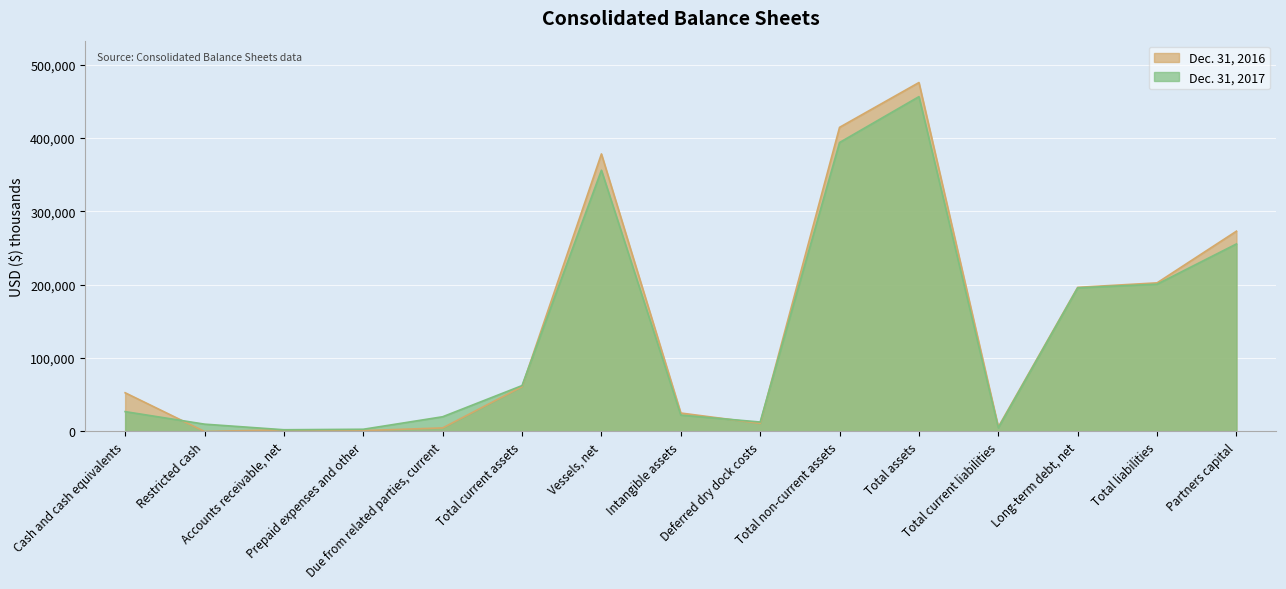

Between which two adjacent categories do Dec. 31, 2016 and Dec. 31, 2017 first intersect?

Cash and cash equivalents and Restricted cash